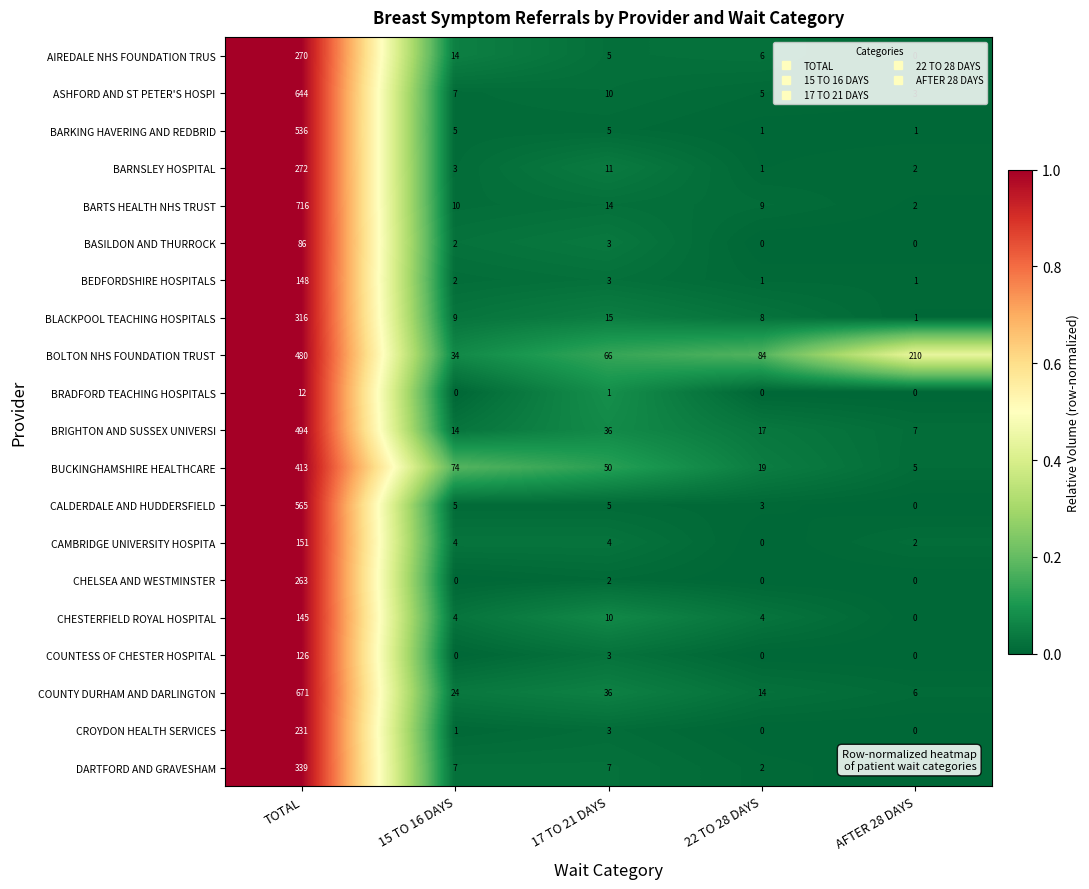

Which series has the largest total across all categories?

BOLTON NHS FOUNDATION TRUST